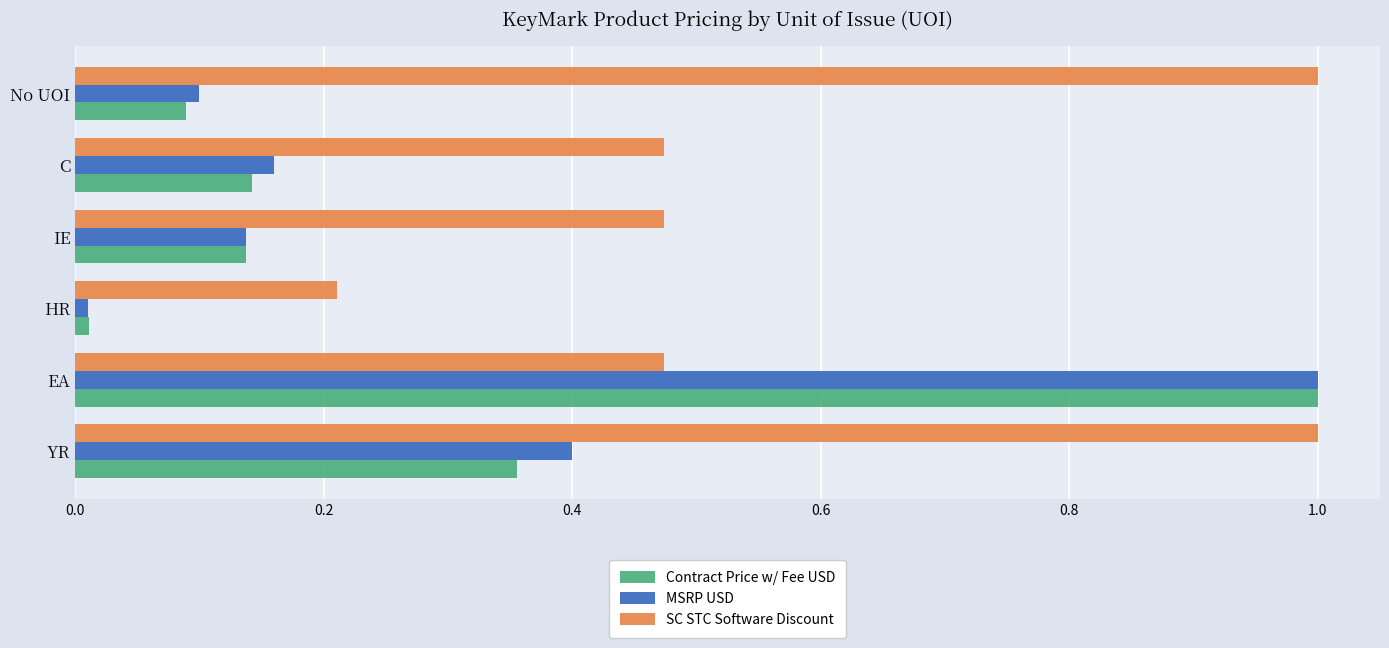

Which series has the largest total across all categories?

SC STC Software Discount